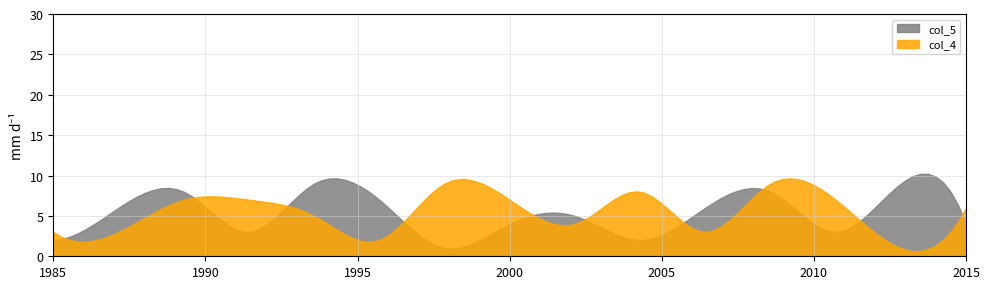

Which series has the largest range (max minus min)?

col_4